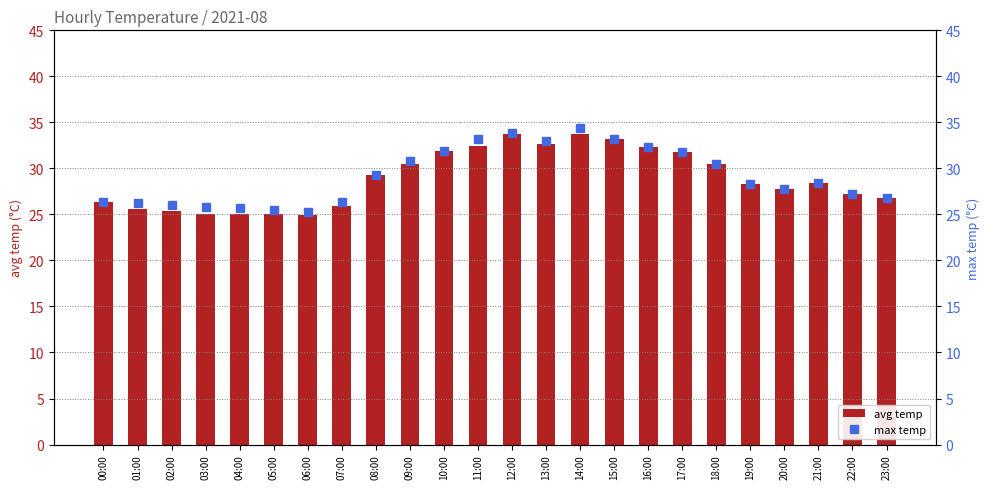

At how many categories does at least one series exceed 34?

1